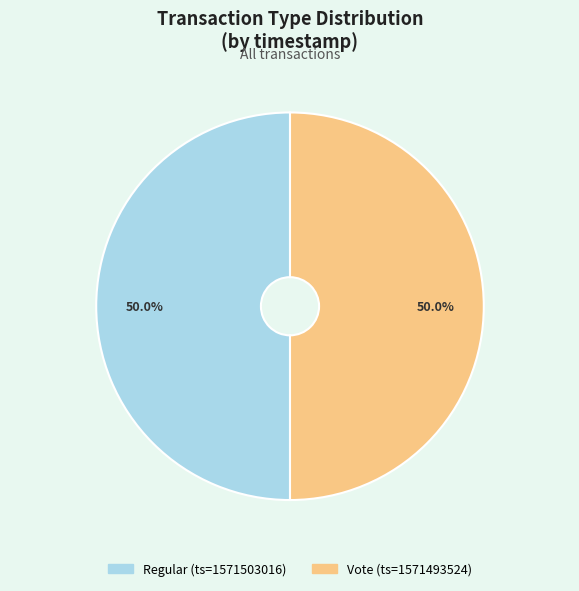

What percentage is NOT represented by Regular?

50.0%